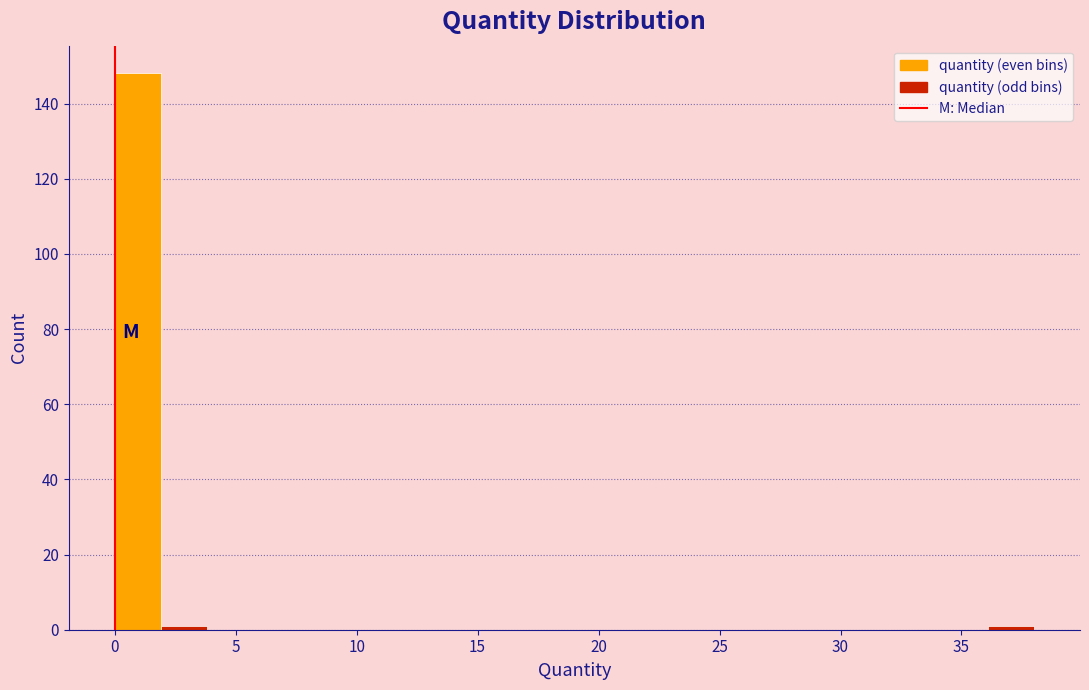

Around what value on the x-axis is the tallest bar? Give the approximate position of its centre, as read against the axis.

1.0